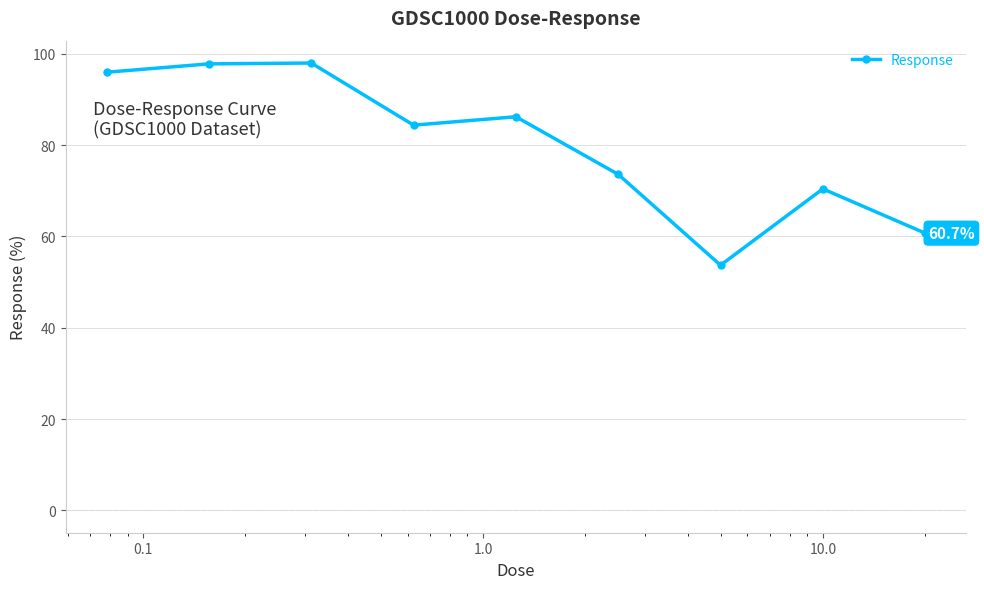

How many data points does each series have?

9